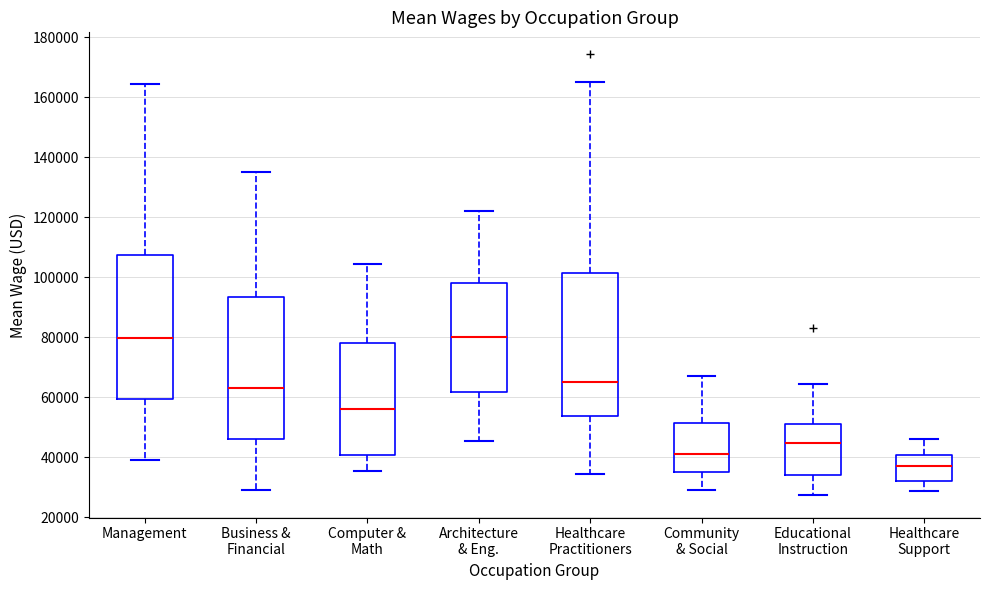

Reading left to right, read every box against the y-axis: the position of its median line, the range the box covers, and the ends of its whiskers. The values are not printed on the chart, so give them approximately, as read against the axis.

Management: median 80000, box 60000 to 108000, whiskers 40000 to 164000
Business & Financial: median 64000, box 46000 to 94000, whiskers 30000 to 136000
Computer & Math: median 56000, box 40000 to 78000, whiskers 36000 to 104000
Architecture & Eng.: median 80000, box 62000 to 98000, whiskers 46000 to 122000
Healthcare Practitioners: median 66000, box 54000 to 102000, whiskers 34000 to 166000
Community & Social: median 42000, box 36000 to 52000, whiskers 28000 to 66000
Educational Instruction: median 44000, box 34000 to 52000, whiskers 28000 to 64000
Healthcare Support: median 36000, box 32000 to 40000, whiskers 28000 to 46000